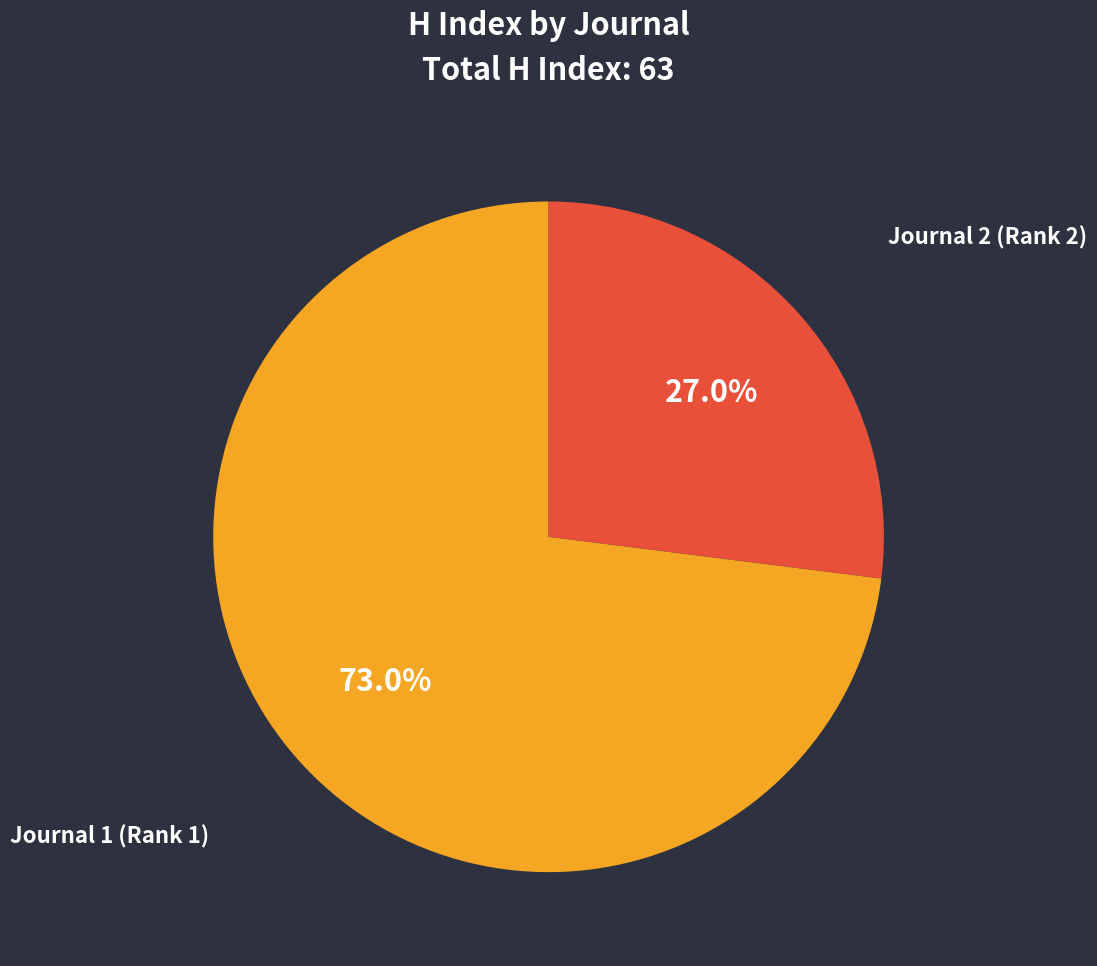

Which slice is the largest?

Journal 1 (Rank 1)